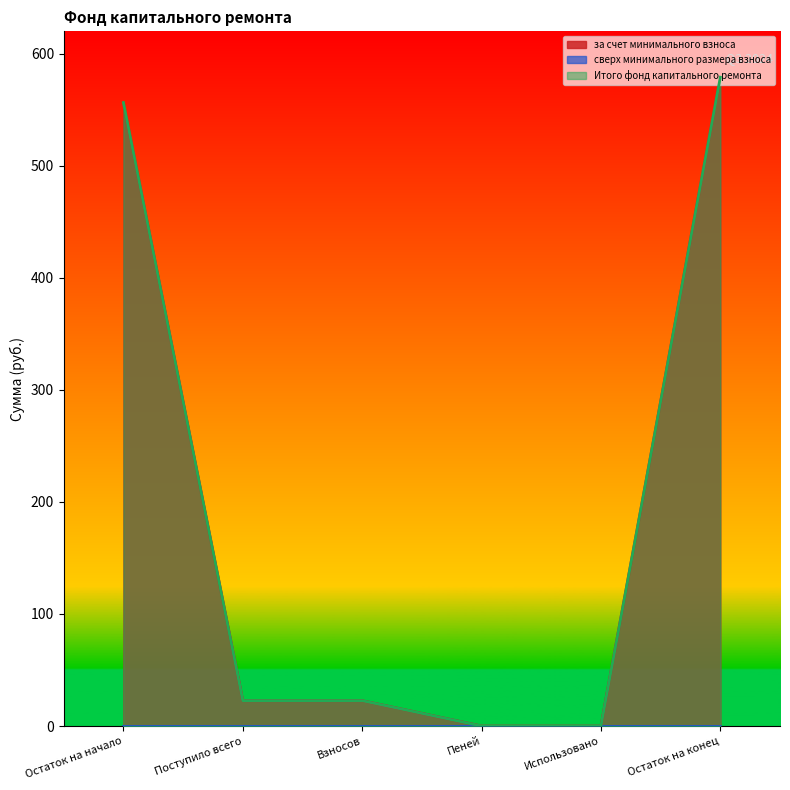

Which series has the largest range (max minus min)?

за счет минимального взноса